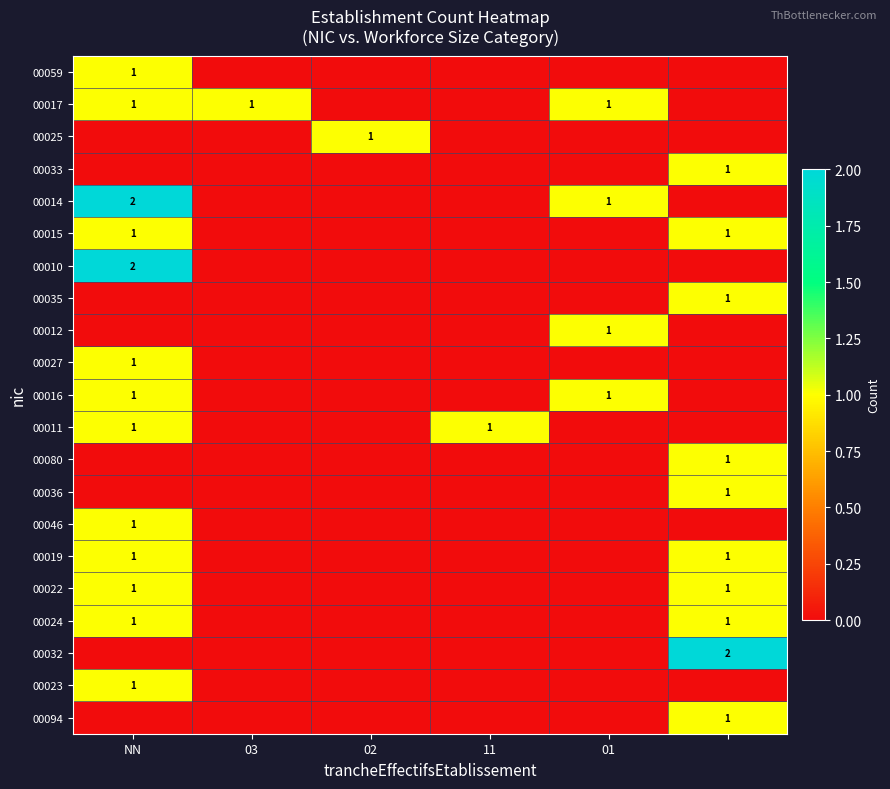

The 00046 series shows 1 at NN. True or false?

True